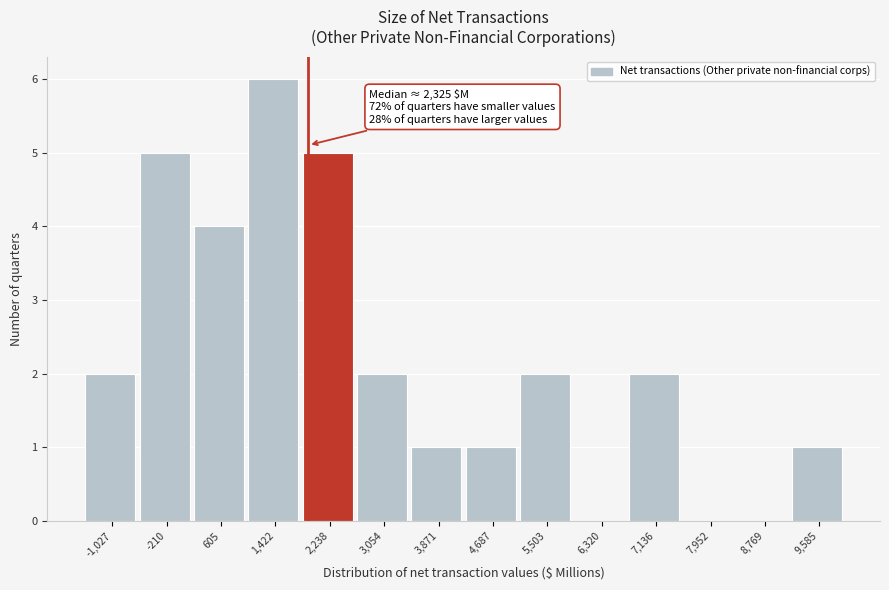

Reading left to right, what are all the values shown in this chart?

-1,027=2	-210=5	605=4	1,422=6	2,238=5	3,054=2	3,871=1	4,687=1	5,503=2	6,320=0	7,136=2	7,952=0	8,769=0	9,585=1